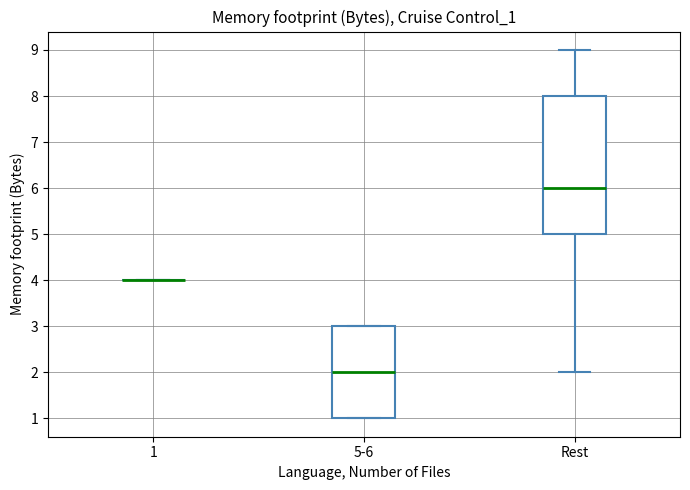

Which box is the tallest, from its lower edge to its upper edge?

Rest